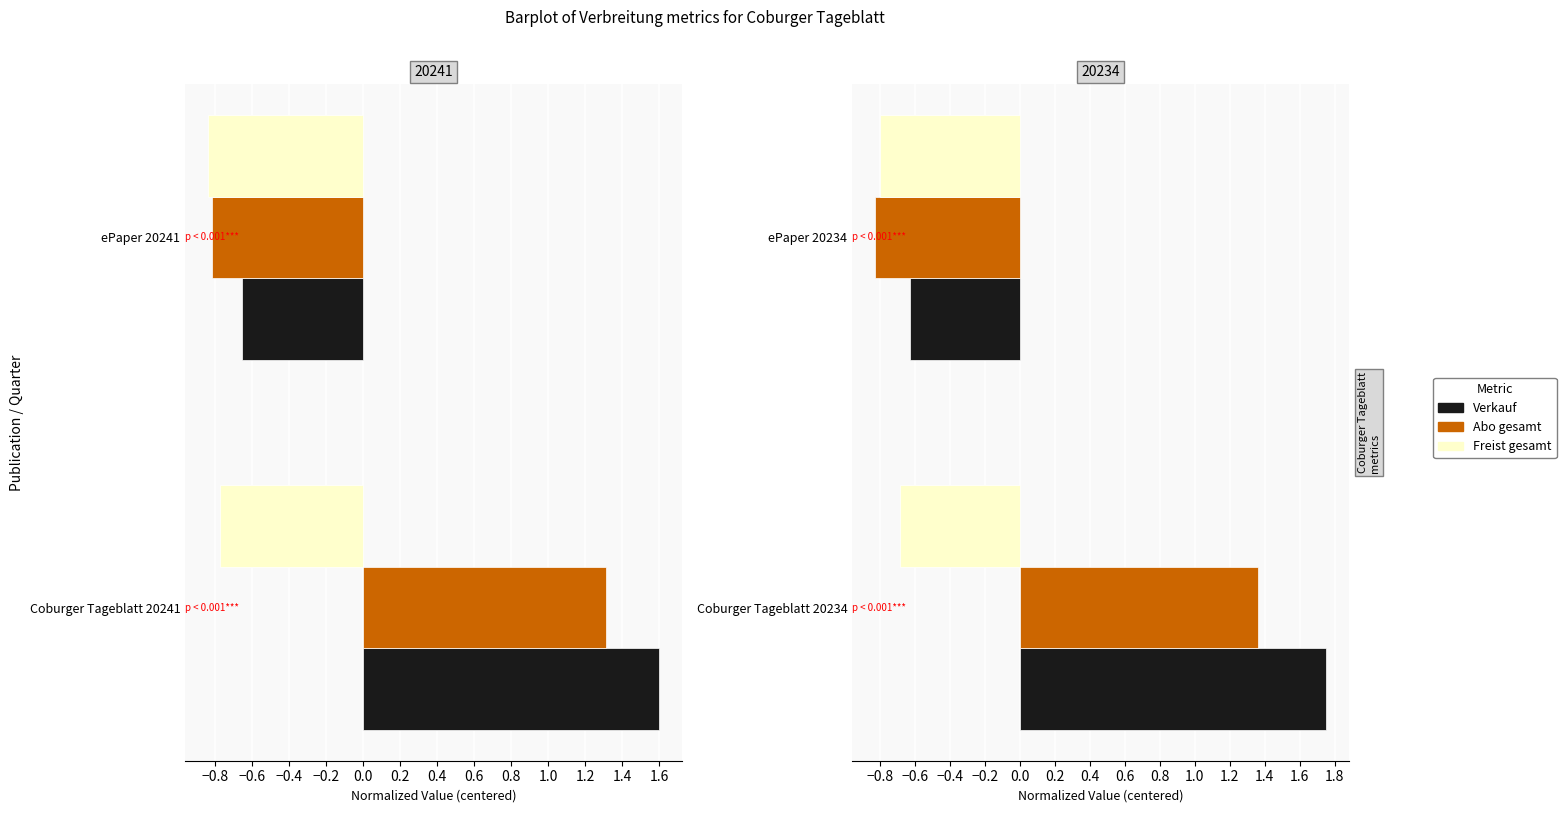

Which series has the largest range (max minus min)?

Verkauf